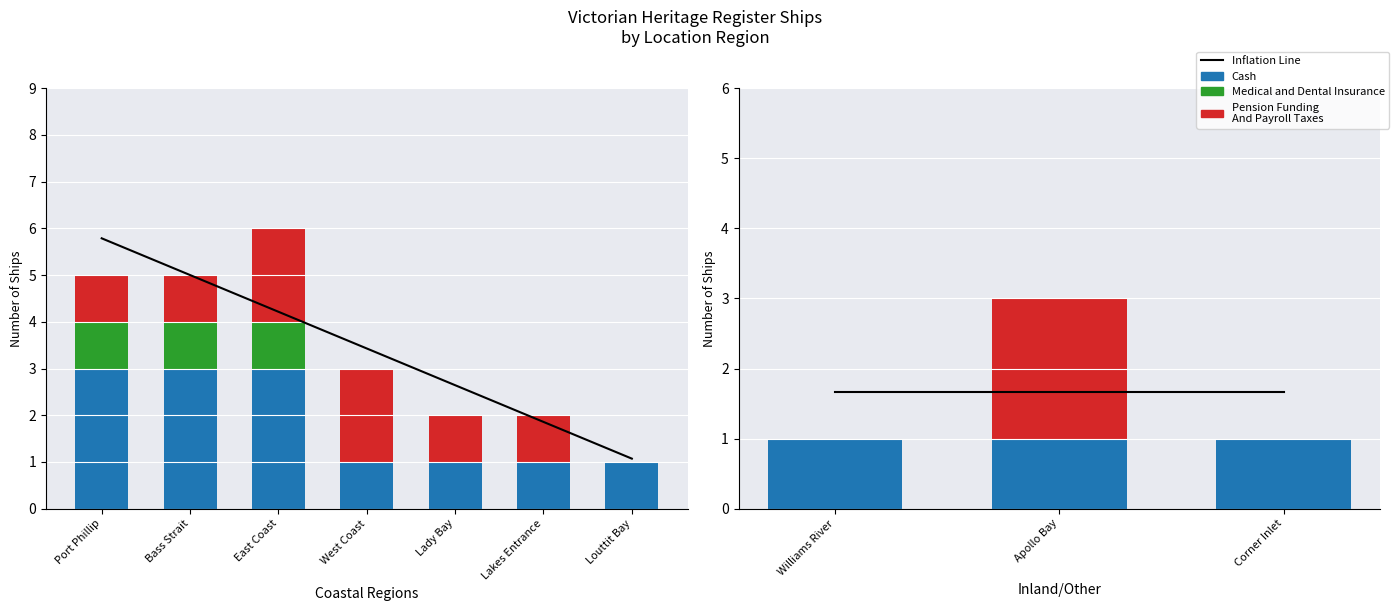

Rank the series by their average value, from highest to lowest.

Inflation Line, Cash, Pension Funding
And Payroll Taxes, Medical and Dental Insurance